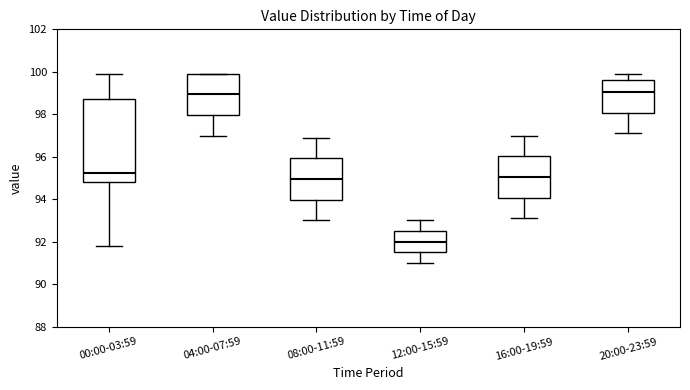

Reading left to right, transcribe this box plot: for each box, give where its median line is, the range the box spans, and where its two whiskers end, as read against the y-axis. The values are not printed on the chart, so give them approximately, as read against the axis.

00:00-03:59: median 95.2, box 94.8 to 98.8, whiskers 91.8 to 100.0
04:00-07:59: median 99.0, box 98.0 to 100.0, whiskers 97.0 to 100.0
08:00-11:59: median 95.0, box 94.0 to 96.0, whiskers 93.0 to 97.0
12:00-15:59: median 92.0, box 91.6 to 92.6, whiskers 91.0 to 93.0
16:00-19:59: median 95.0, box 94.0 to 96.0, whiskers 93.2 to 97.0
20:00-23:59: median 99.0, box 98.0 to 99.6, whiskers 97.2 to 100.0